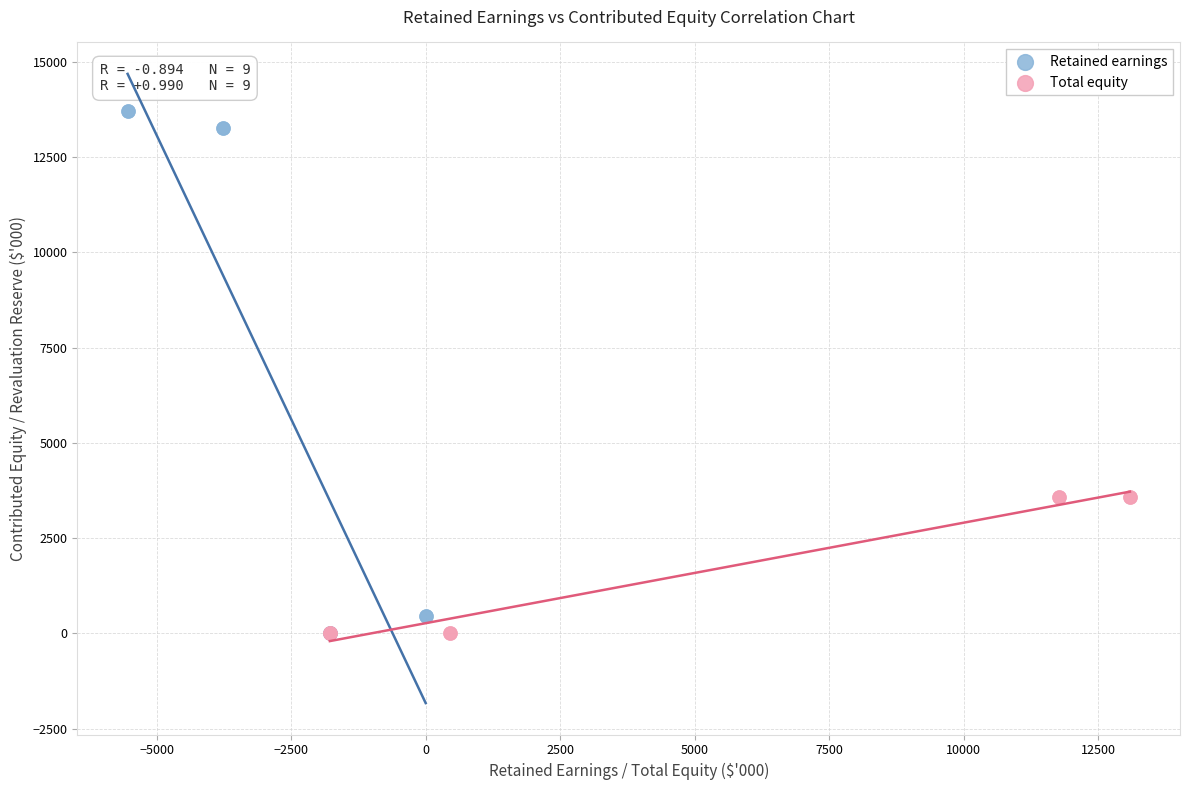

Which series reaches the maximum Y coordinate?

Retained earnings